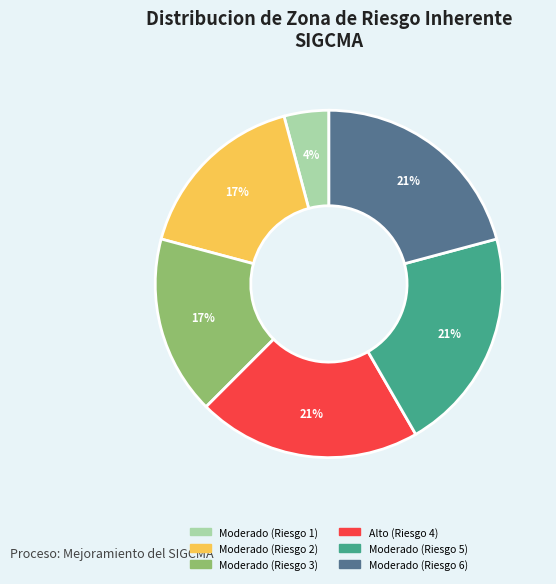

Is there a majority slice in this chart?

No